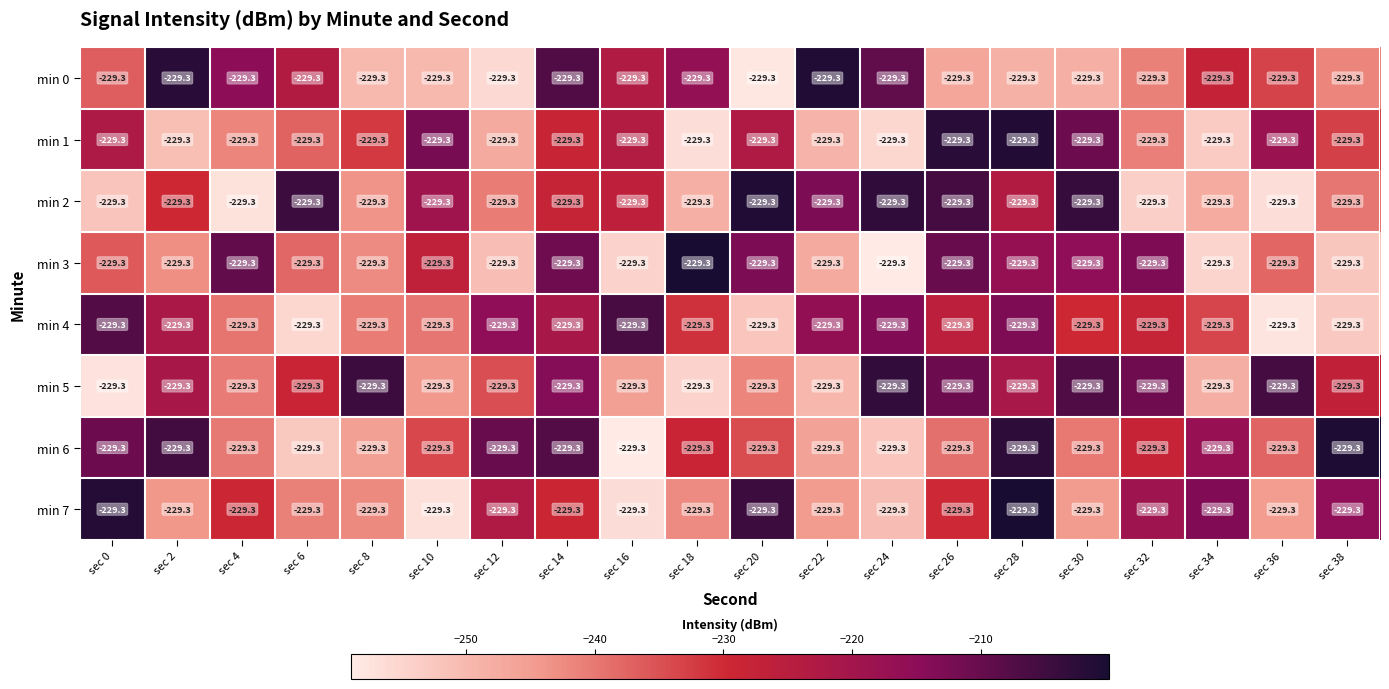

Rank the categories by min 2 value from highest to lowest.

sec 20, sec 24, sec 30, sec 6, sec 26, sec 22, sec 10, sec 28, sec 16, sec 14, sec 2, sec 38, sec 12, sec 8, sec 34, sec 18, sec 0, sec 32, sec 36, sec 4